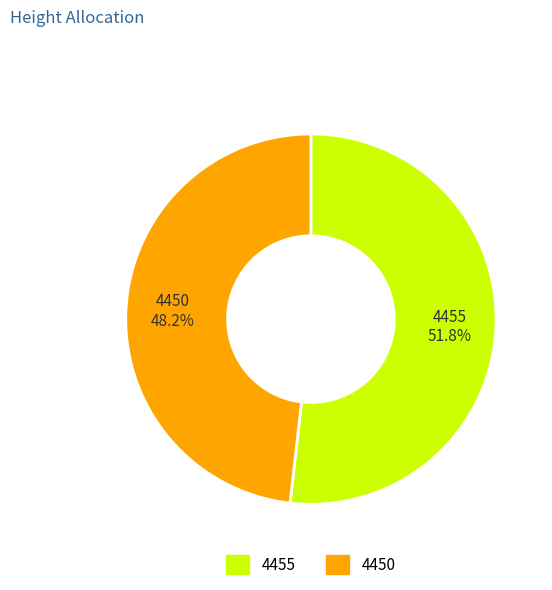

Is it true that 4450 is 60% of the pie?

False